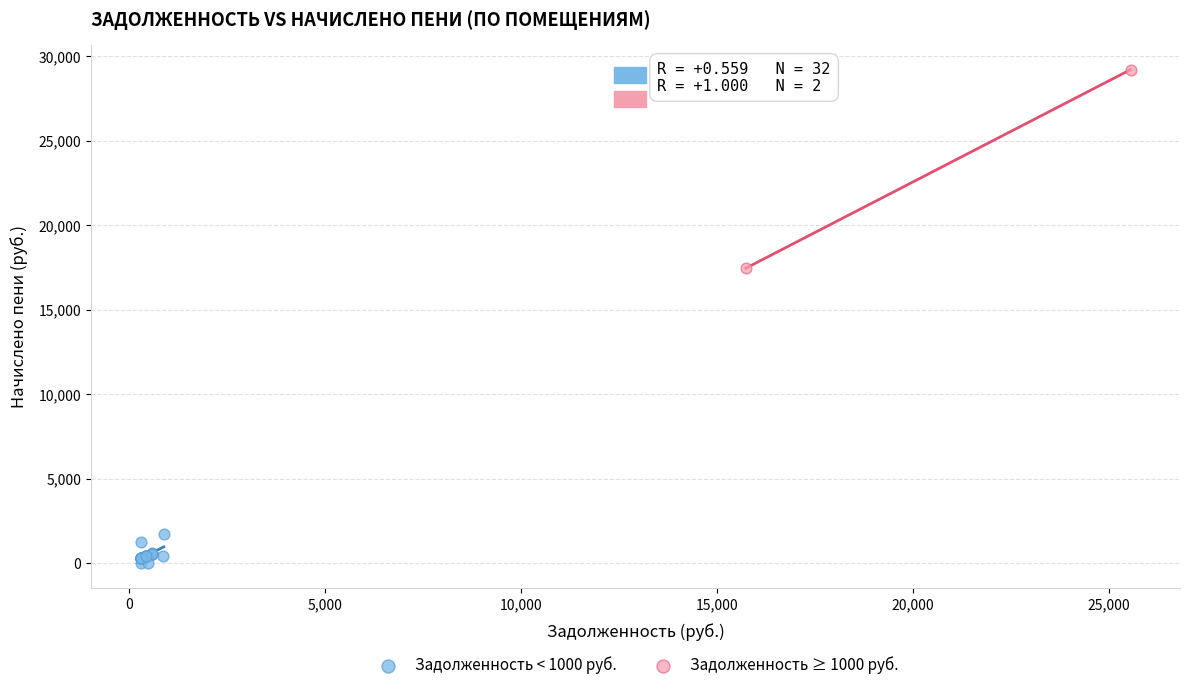

What are all the series names shown in the legend?

Задолженность < 1000 руб., Задолженность ≥ 1000 руб.